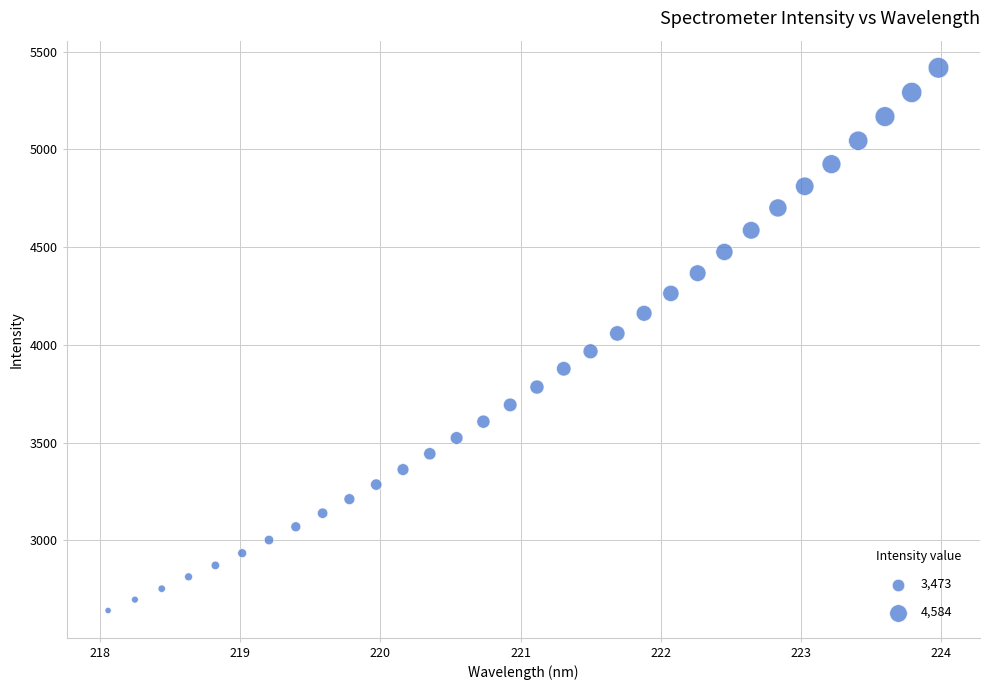

What is the range of X values (max minus min)?

5.9